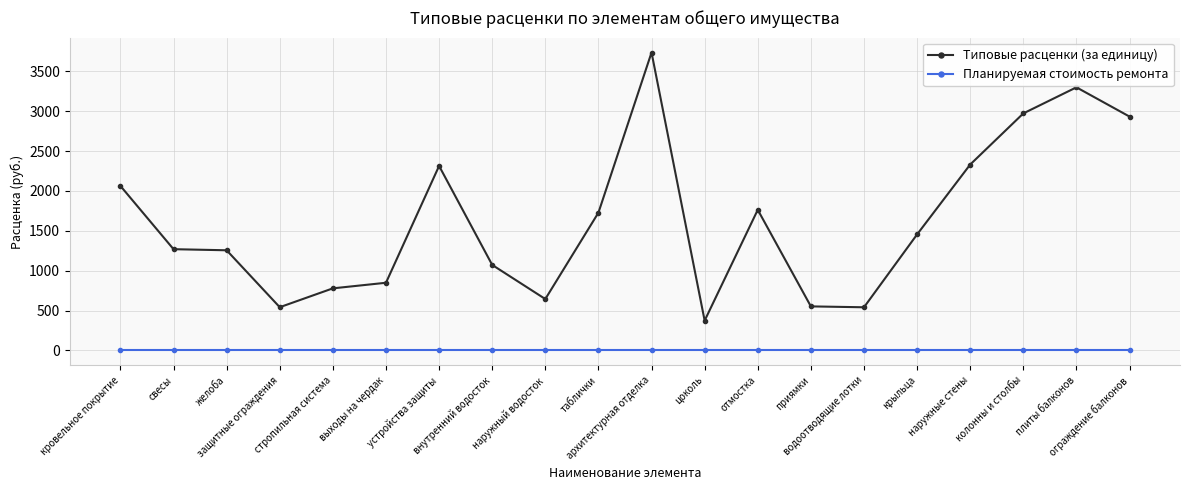

What is the sum of all Типовые расценки (за единицу) values?

32471.4